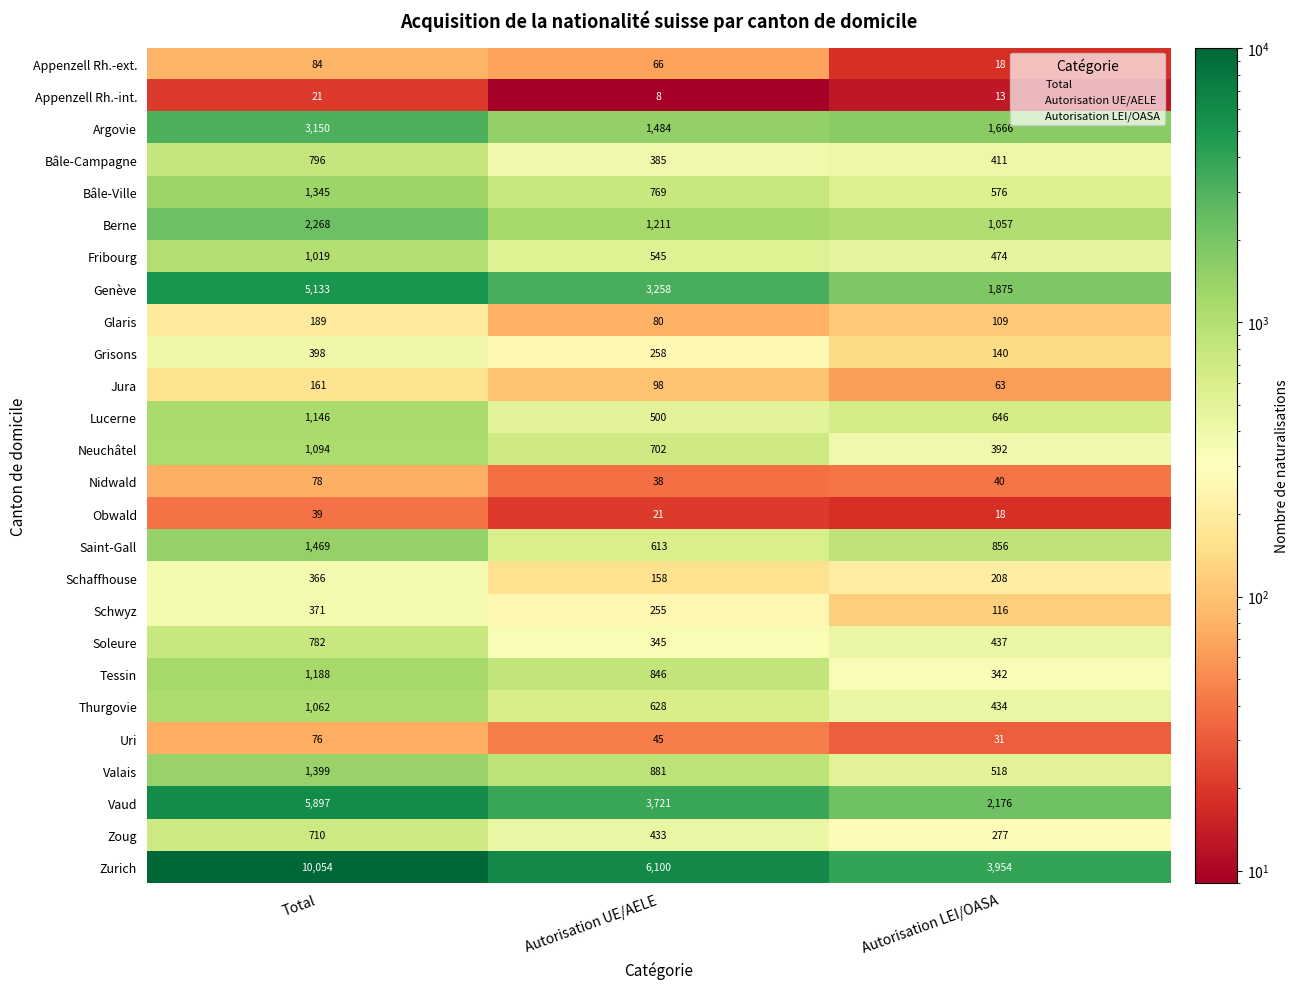

At how many categories does at least one series exceed 9129?

1